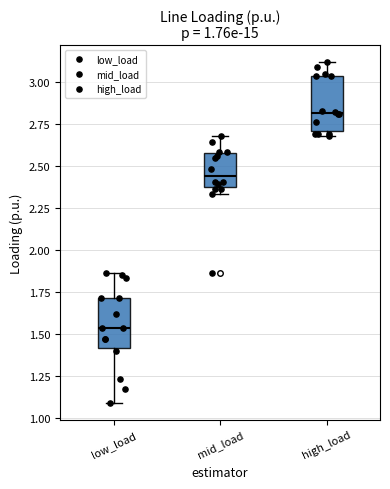

Which box's median line is the highest?

high_load